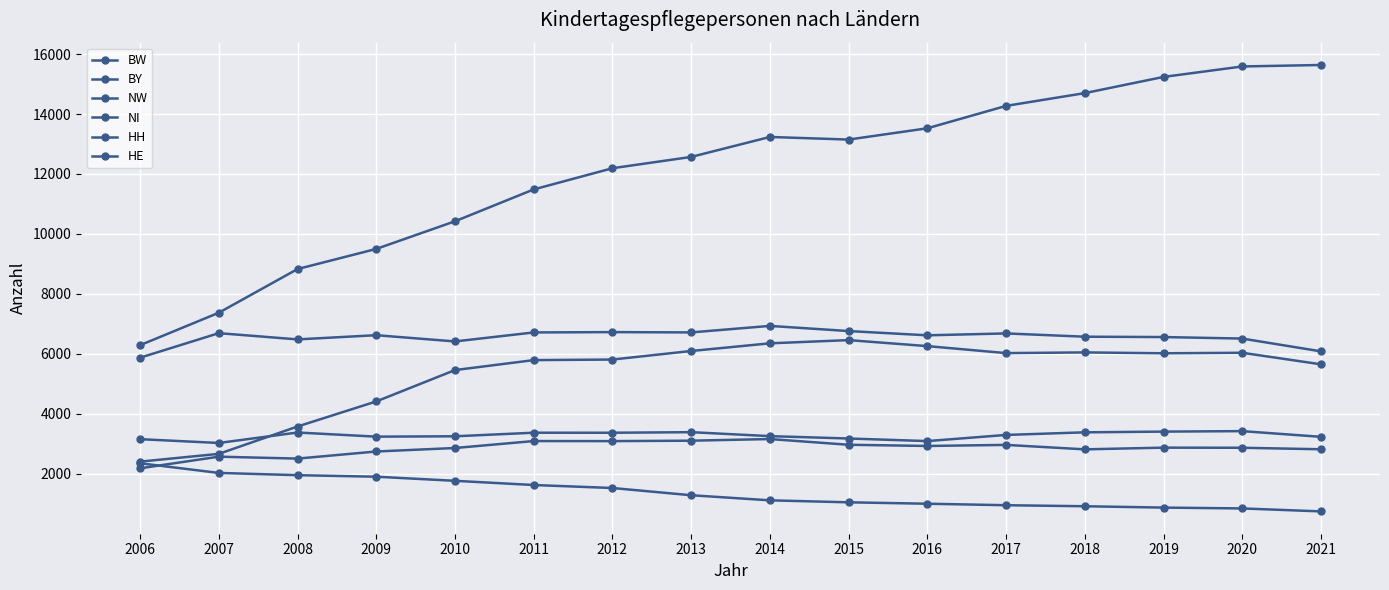

What is the average value of the NW series?

12125